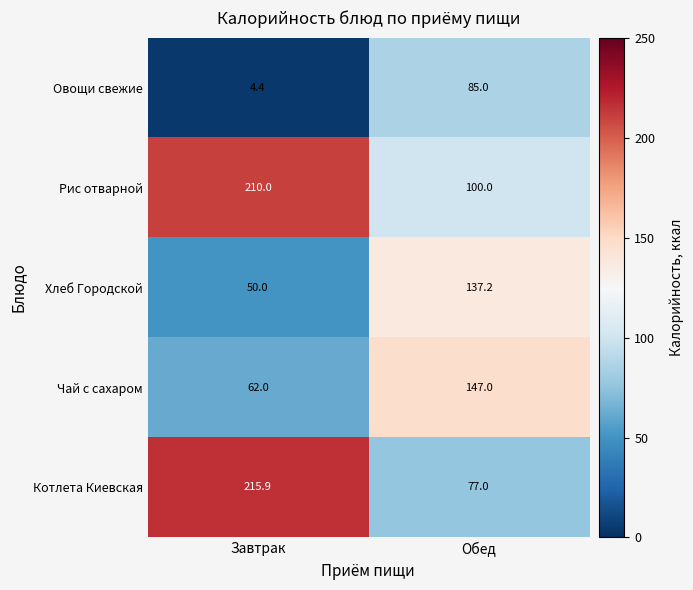

At which label is Хлеб Городской closest to 93?

Завтрак